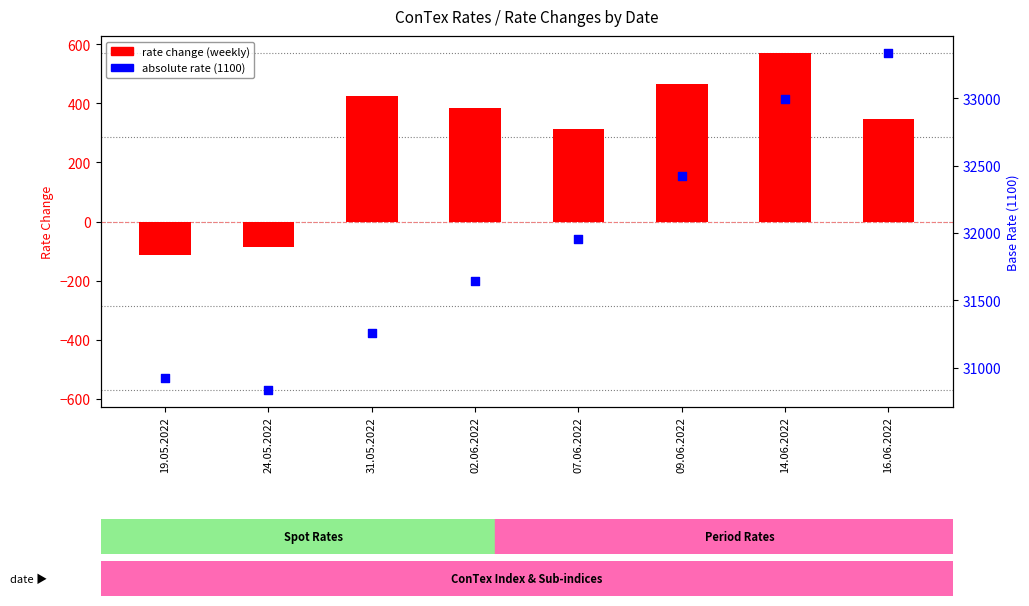

Which series has the widest spread of Y values?

Base Rate (1100)